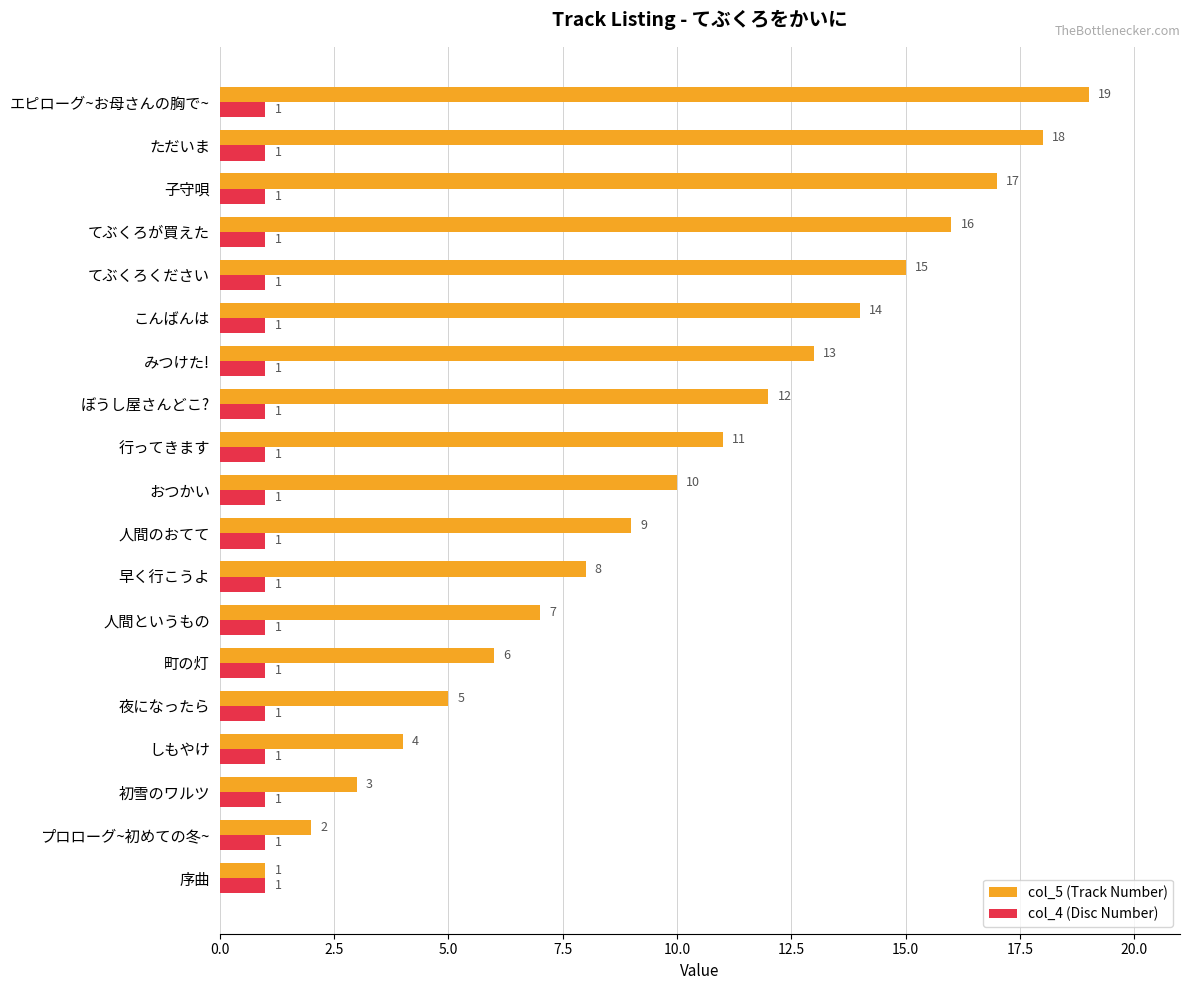

True or false: col_4 (Disc Number) has a value of 1 at おつかい.

True